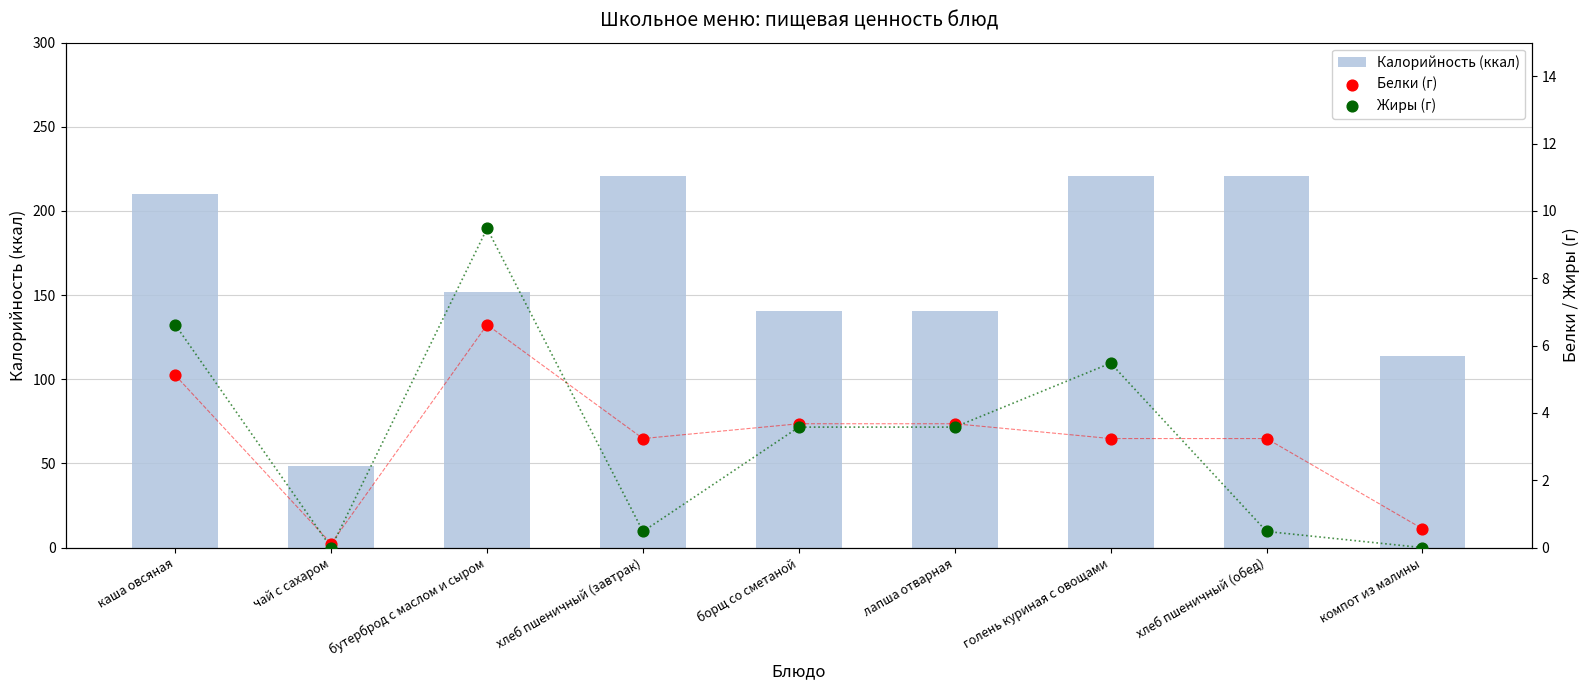

Which series contains the lowest Y value?

Жиры (г)